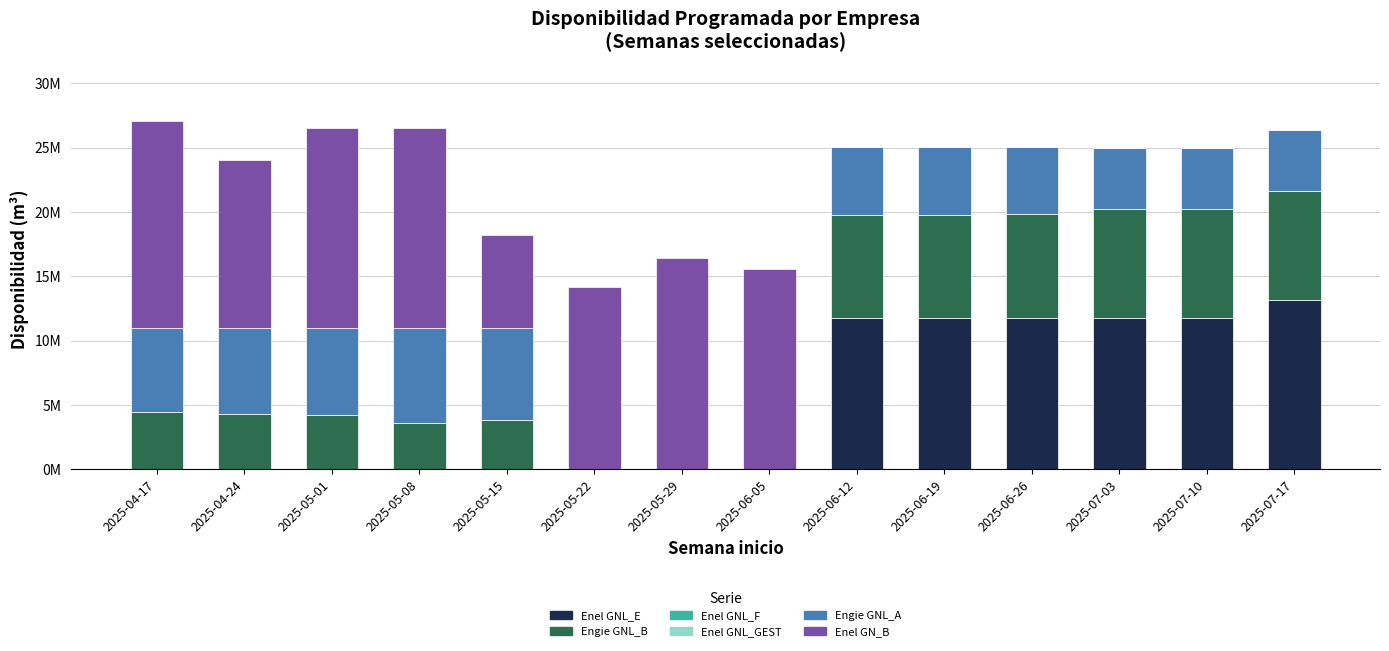

Between 2025-07-10 and 2025-07-17, which series saw the biggest shift?

Enel GNL_E